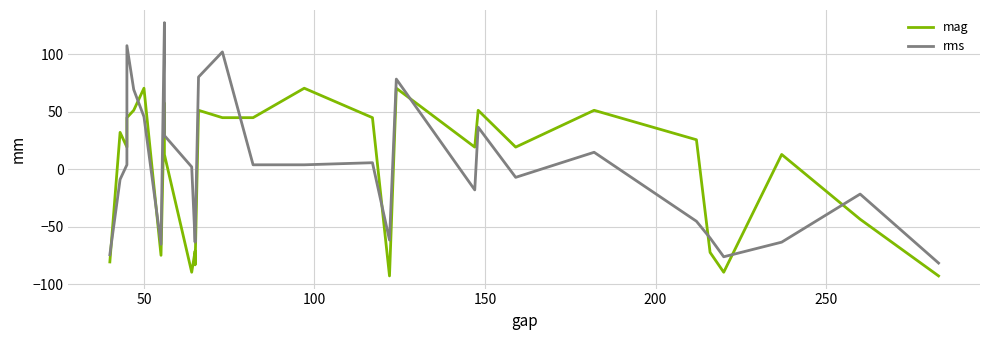

How many values in mag are below zero?

10